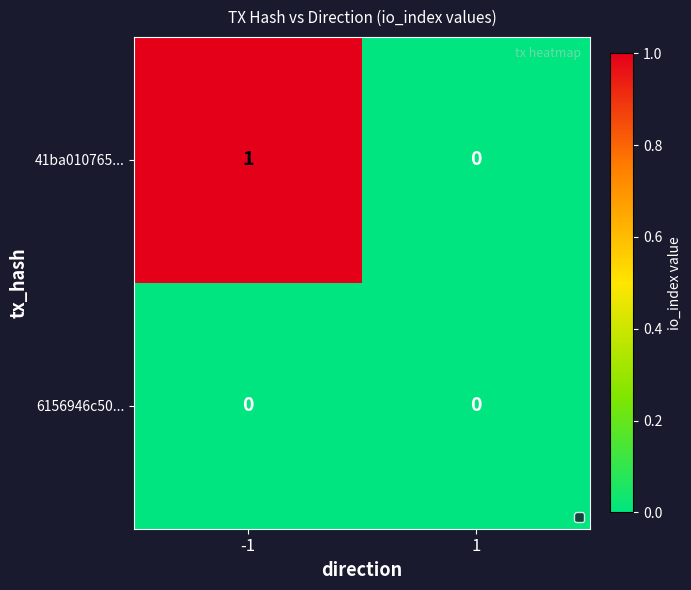

Is it true that 6156946c50... equals 0 at -1?

True